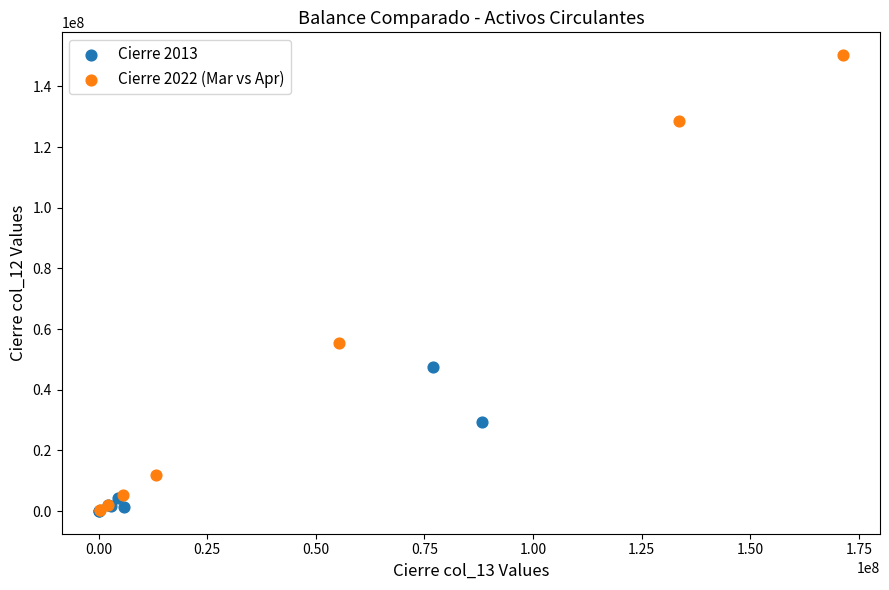

Which series has the largest Y range (max minus min)?

Cierre 2022 (Mar vs Apr)